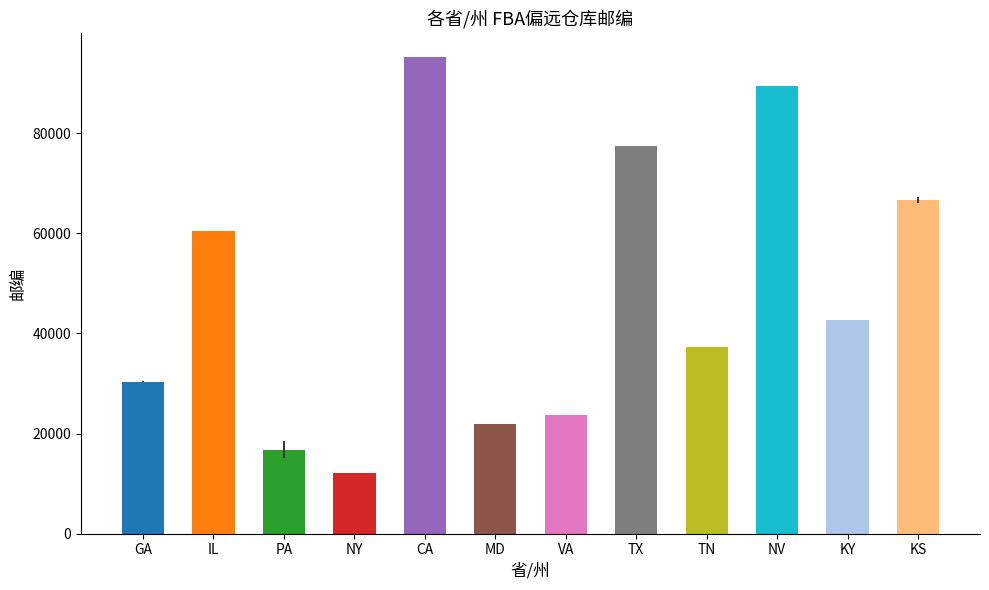

What is the value of the 1st bar from the left?

30404